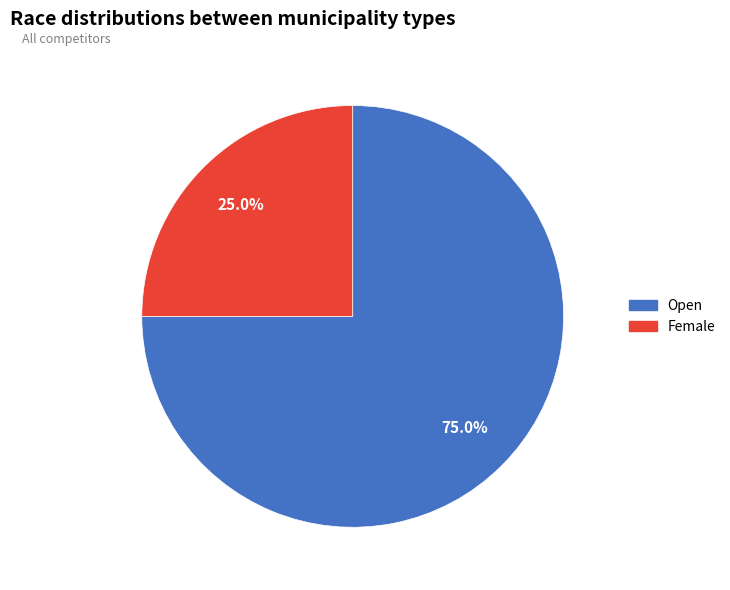

What percentage is NOT represented by Female?

75.0%